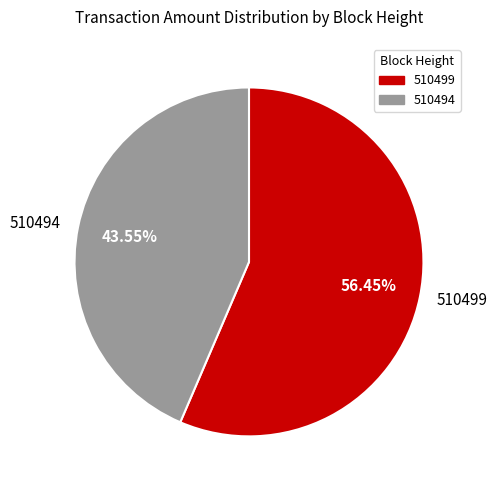

Between 510499 and 510494, which is larger?

510499